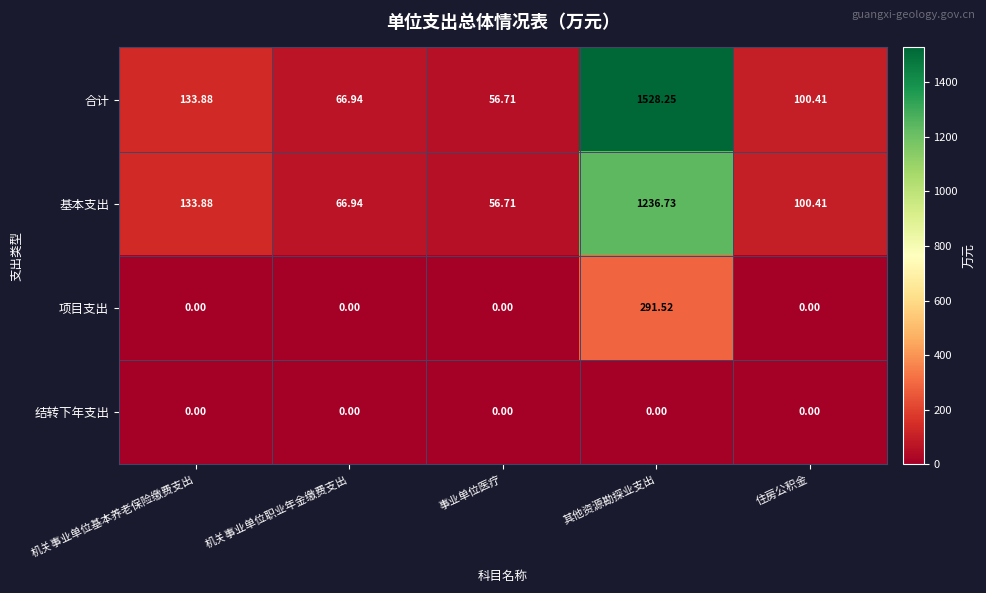

What is the spread (max minus min) of values at 机关事业单位职业年金缴费支出?

66.9